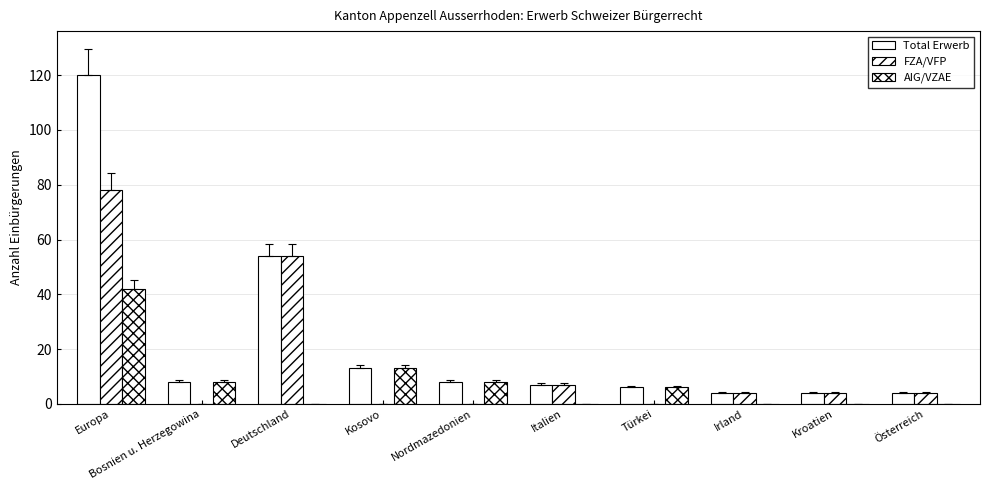

How many groups of bars are there?

10